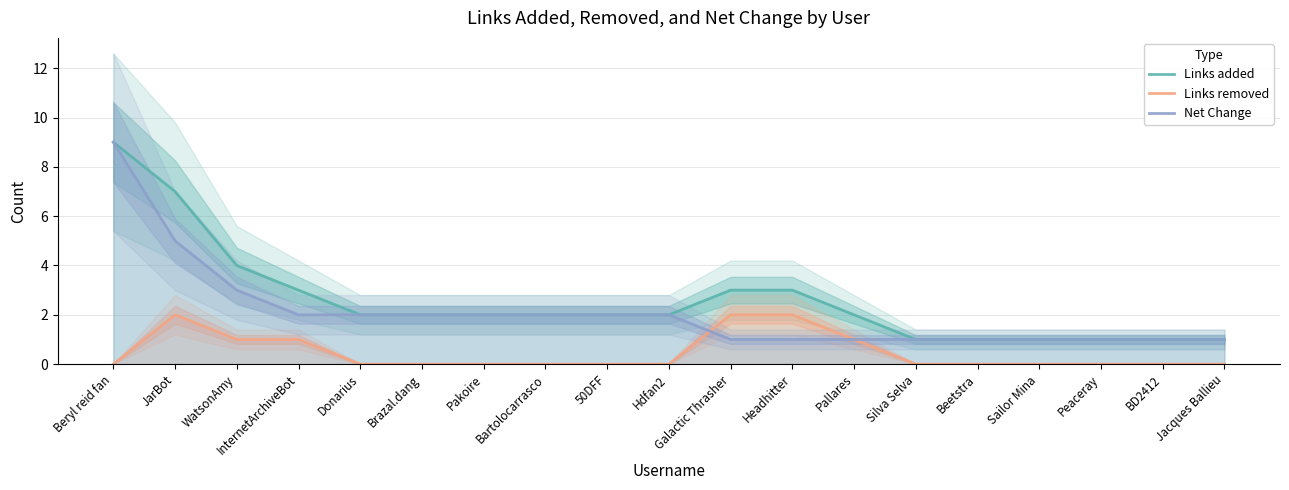

True or false: Links added has a value of 3 at Hdfan2.

False